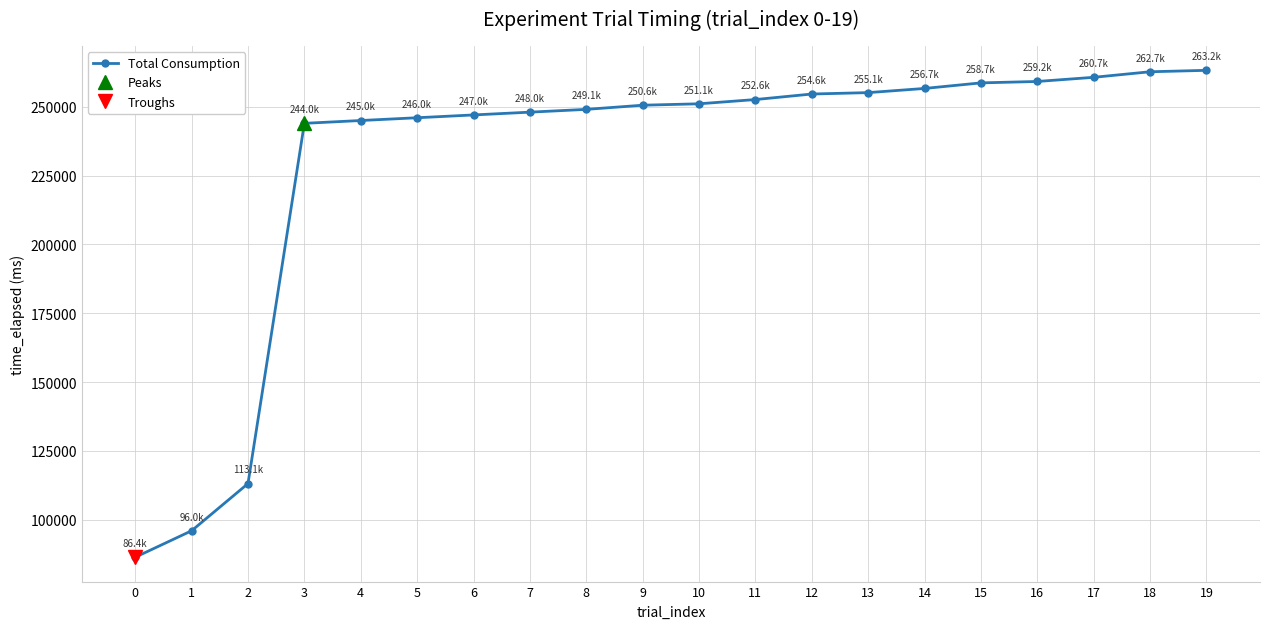

What is the minimum value shown in the chart?

86386